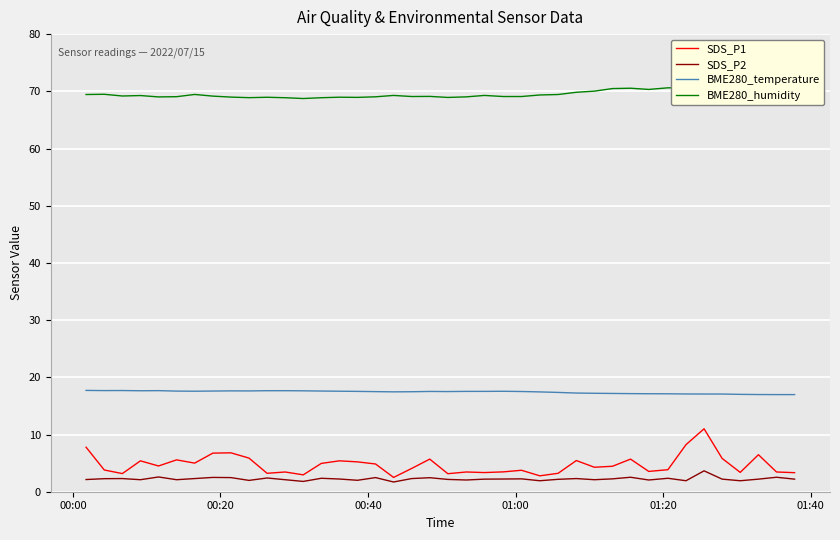

What is the lowest value of the SDS_P1 series?

2.5